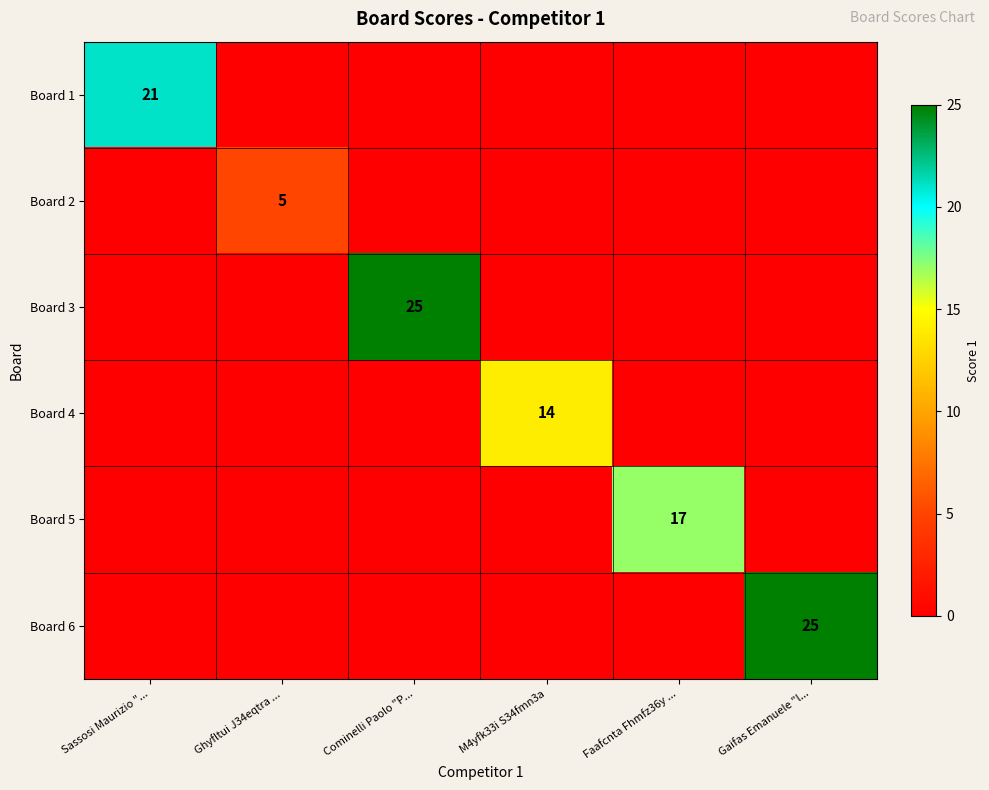

What is the greatest value displayed?

25